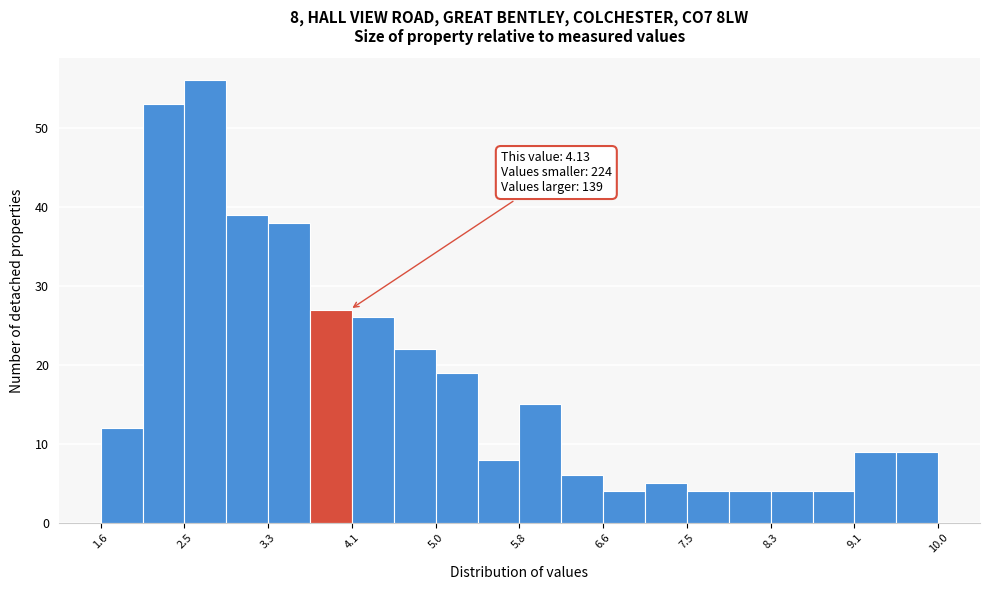

Which range on the x-axis has the tallest bar?

2.5 to 2.9